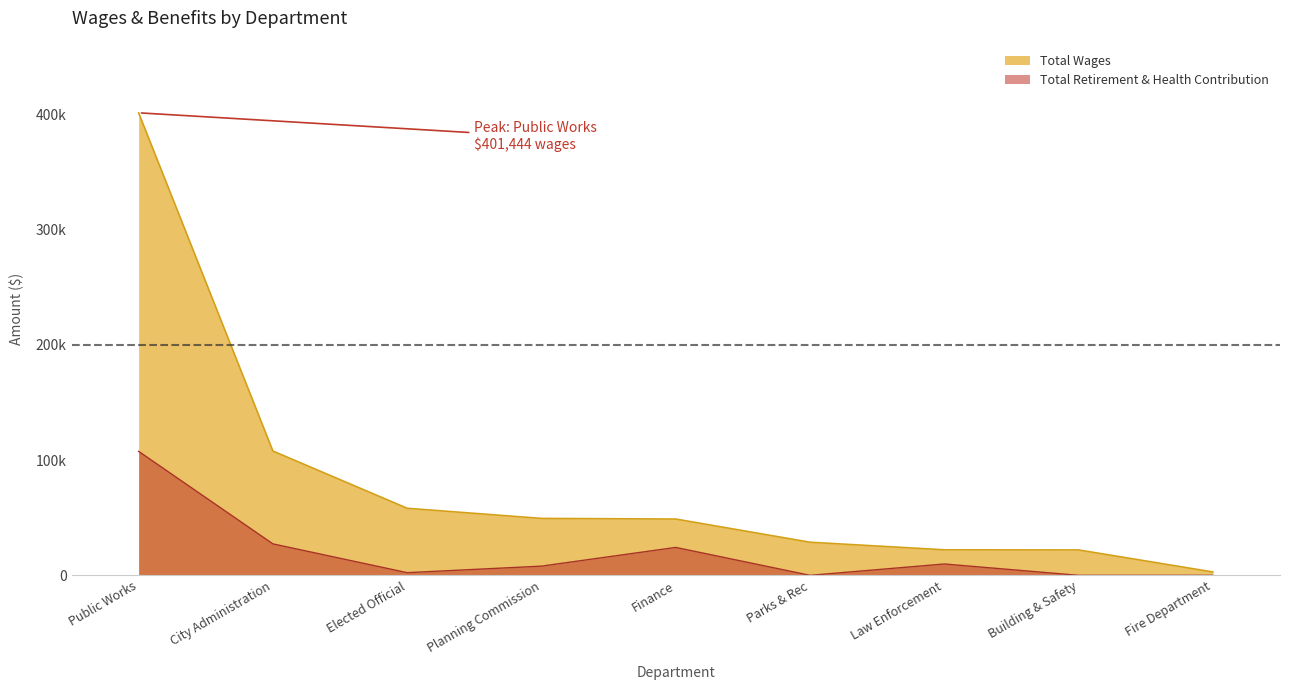

Which has a higher value, Parks & Rec or Public Works?

Public Works